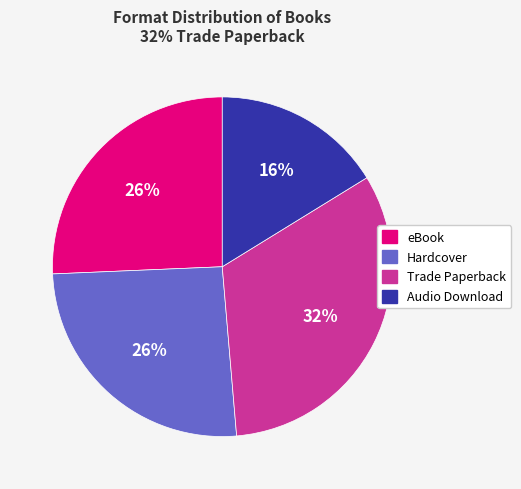

Approximately how many times larger is the value at eBook compared to Hardcover?

1.0